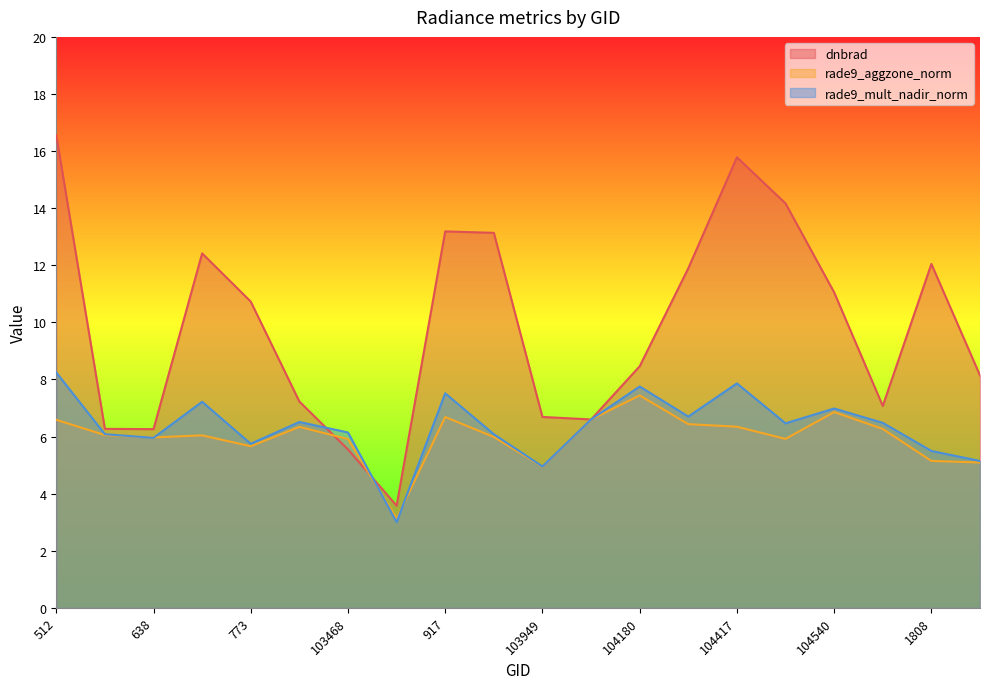

What are all the series names shown in the legend?

dnbrad, rade9_aggzone_norm, rade9_mult_nadir_norm